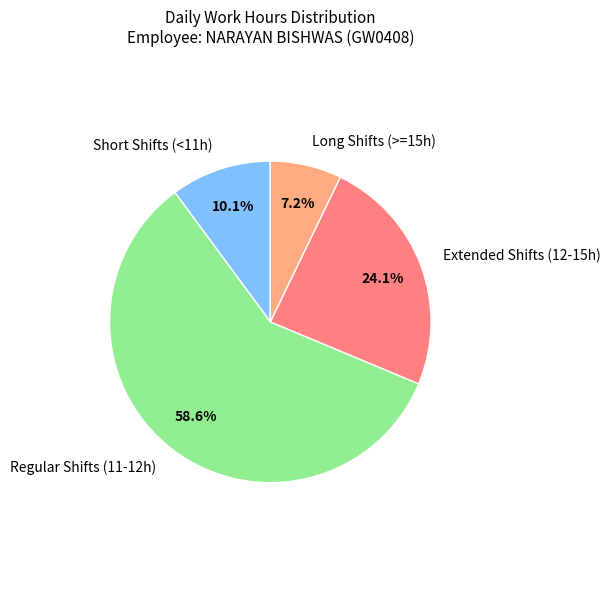

Which has a higher value, Long Shifts (>=15h) or Regular Shifts (11-12h)?

Regular Shifts (11-12h)